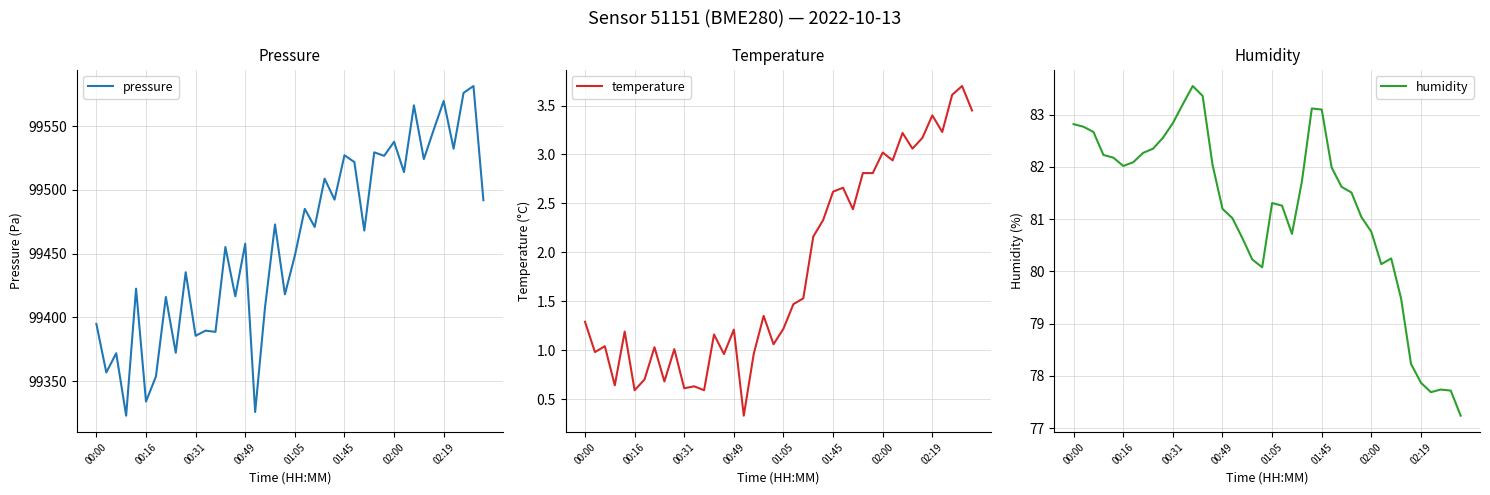

Which series has the widest spread of values?

pressure